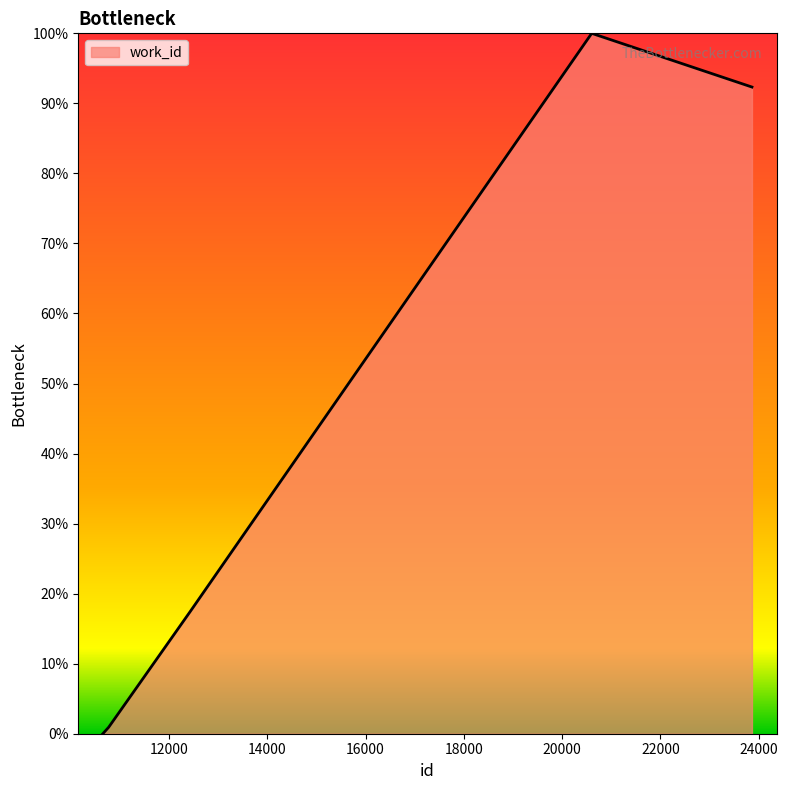

What is the difference between the maximum and minimum values?

100.0